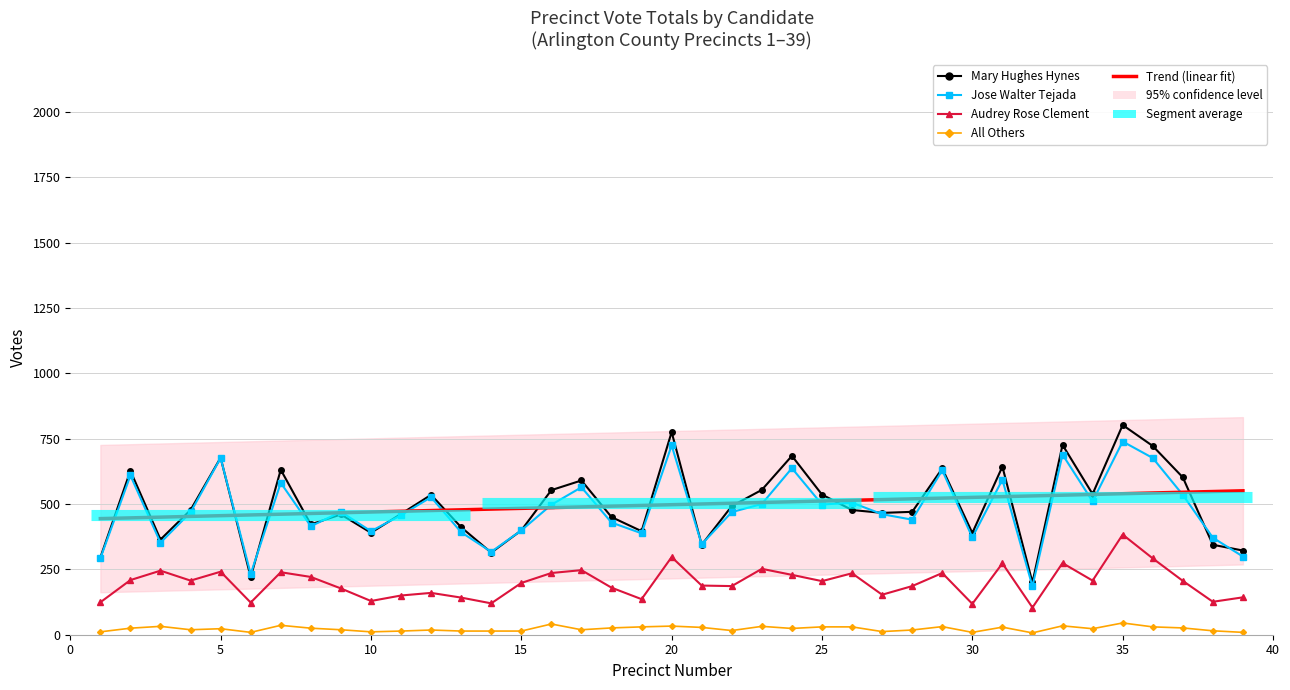

How many lines are shown in the chart?

5